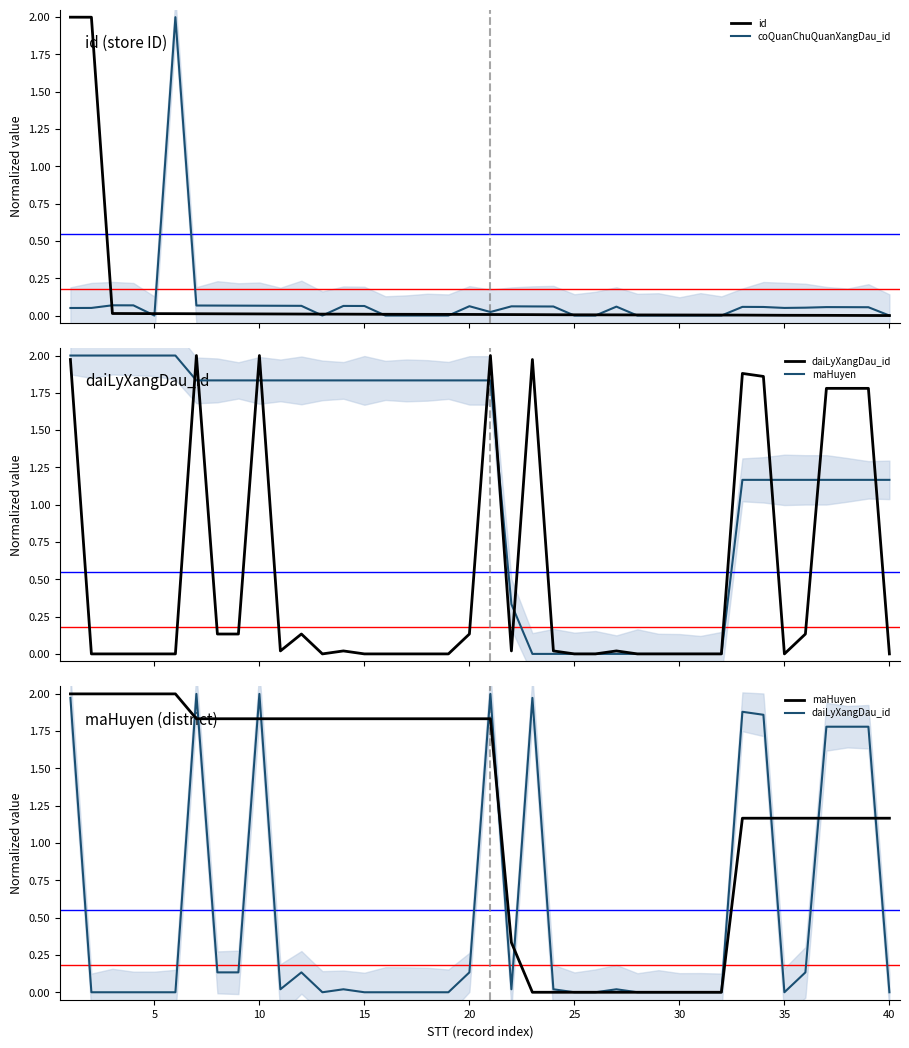

Which series has the largest total across all categories?

maHuyen